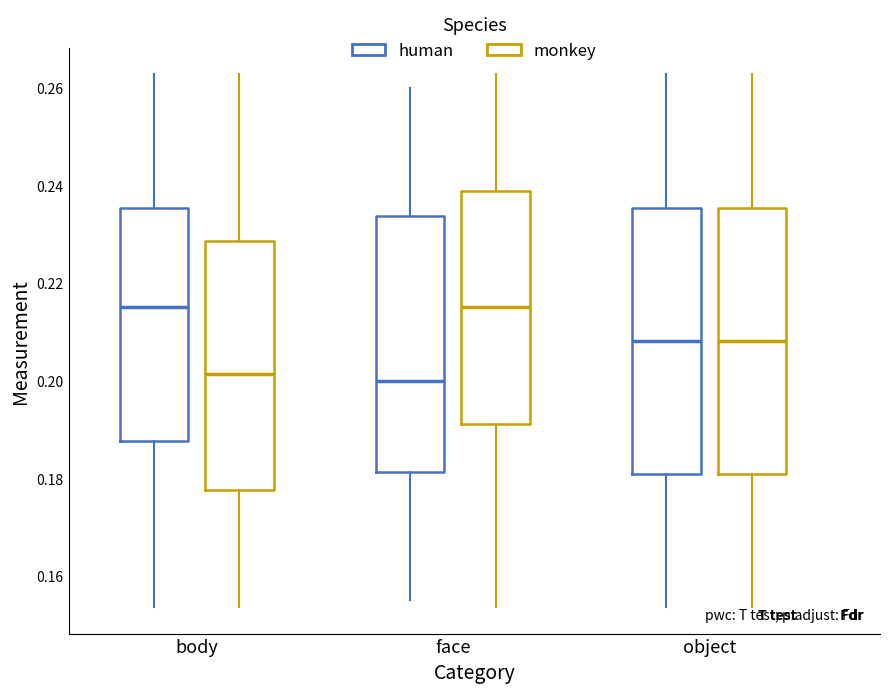

Where does the lower whisker of the box for body (monkey) end on the y-axis? The values are not printed on the chart, so give them approximately, as read against the axis.

0.154